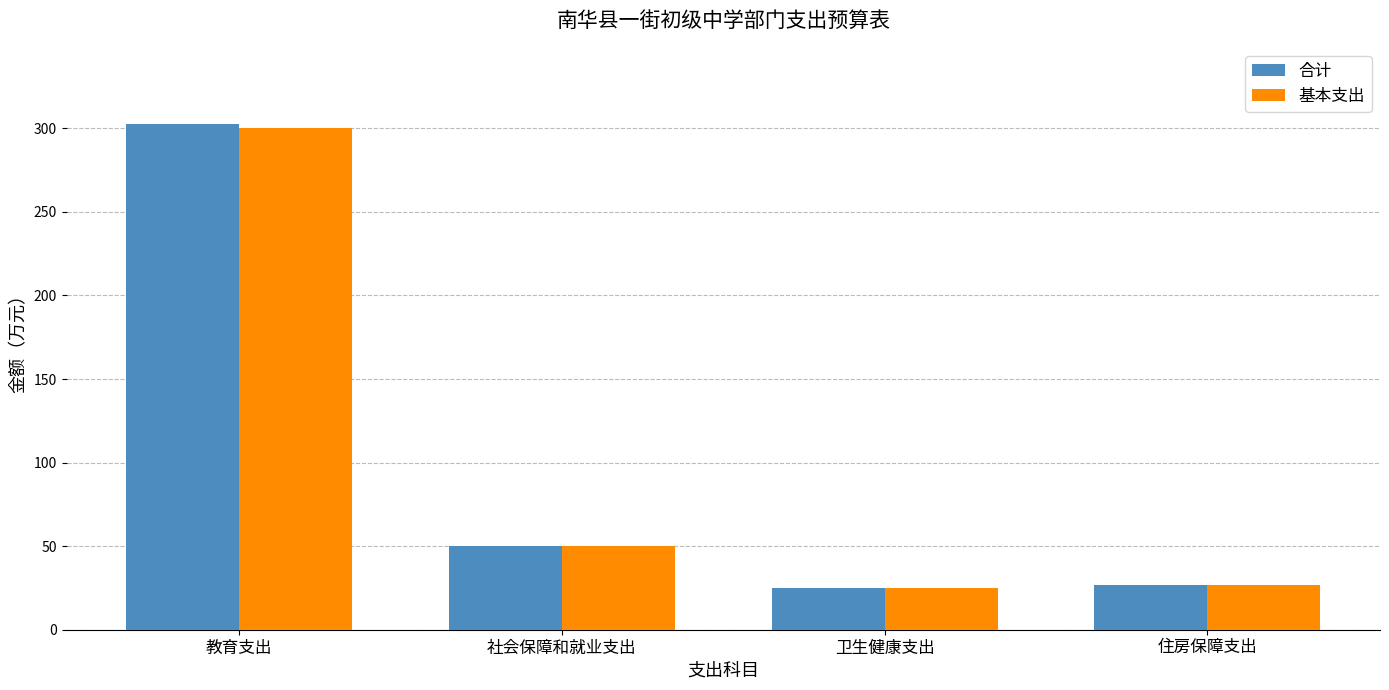

What is the sum of all 合计 values?

404.9